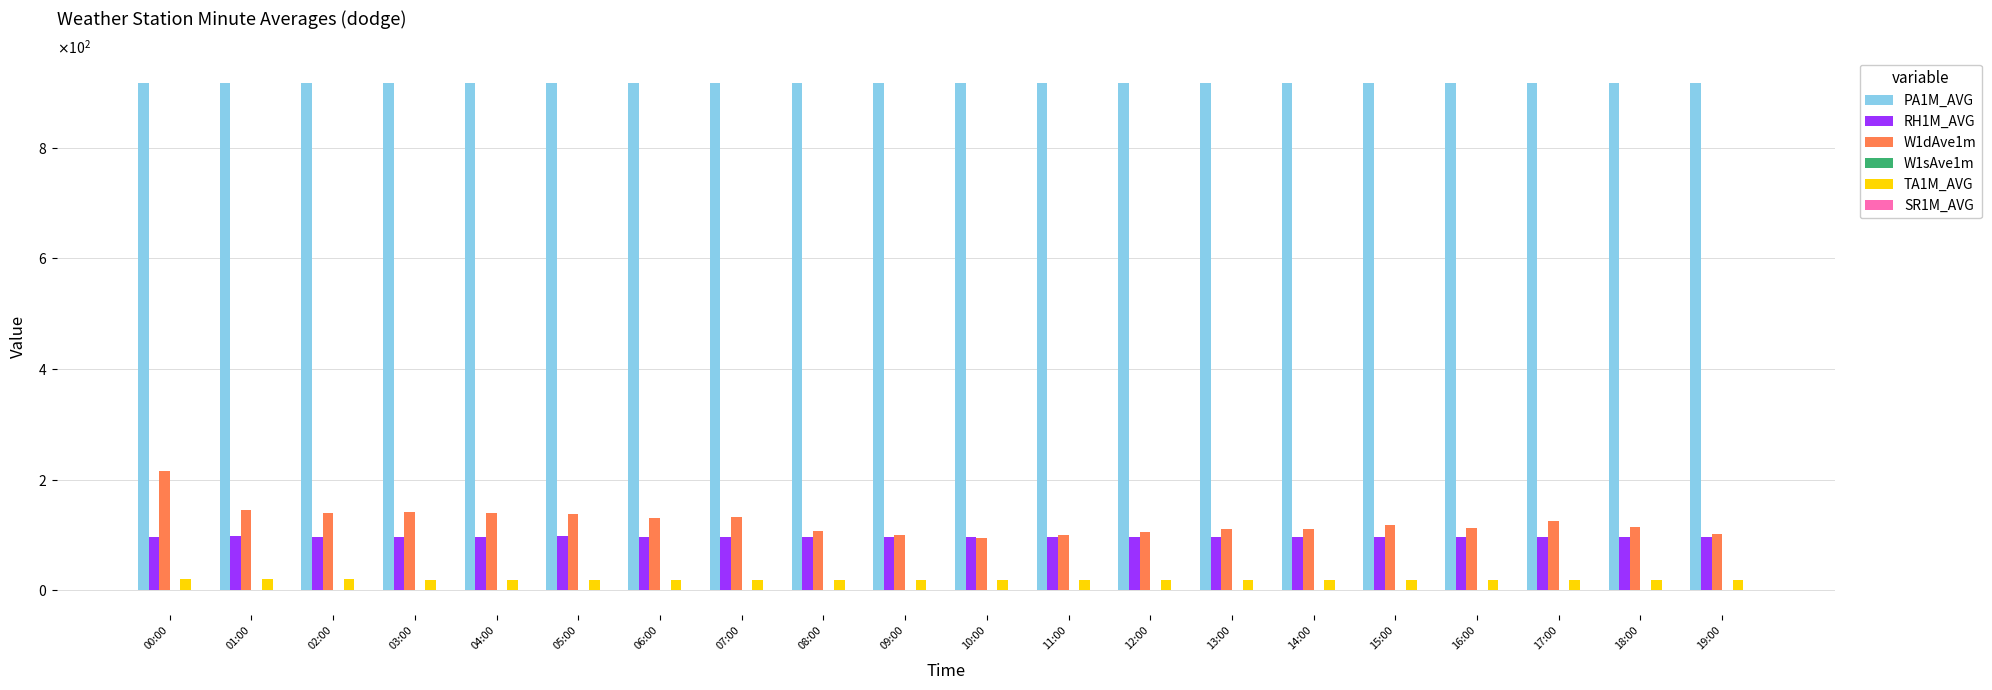

Reading left to right, list all the values displayed in this chart.

PA1M_AVG: 917.6	917.5	917.5	917.5	917.5	917.5	917.5	917.4	917.4	917.4	917.4	917.4	917.4	917.4	917.4	917.4	917.3	917.3	917.3	917.2
RH1M_AVG: 96.9	96.9	96.8	96.8	96.9	97.0	96.9	96.8	96.9	96.8	96.7	96.6	96.6	96.6	96.6	96.7	96.7	96.8	96.8	96.8
W1dAve1m: 215.0	144.0	139.0	141.0	140.0	138.0	131.0	132.0	106.0	100.0	94.0	99.0	105.0	110.0	111.0	118.0	113.0	125.0	115.0	102.0
W1sAve1m: 0.0	0.2	0.7	0.7	0.6	0.7	0.8	0.5	0.5	0.7	0.6	0.7	0.8	0.9	0.8	0.7	0.6	0.6	0.9	0.6
TA1M_AVG: 19.2	19.2	19.2	19.1	19.1	19.1	19.1	19.1	19.1	19.1	19.0	19.0	19.0	19.0	19.0	19.0	19.0	19.0	19.0	19.0
SR1M_AVG: 0.0	0.0	0.0	-0.0	-0.1	-0.0	0.0	0.0	-0.0	-0.0	0.0	-0.0	-0.0	-0.1	-0.0	-0.0	-0.1	-0.1	0.0	0.0